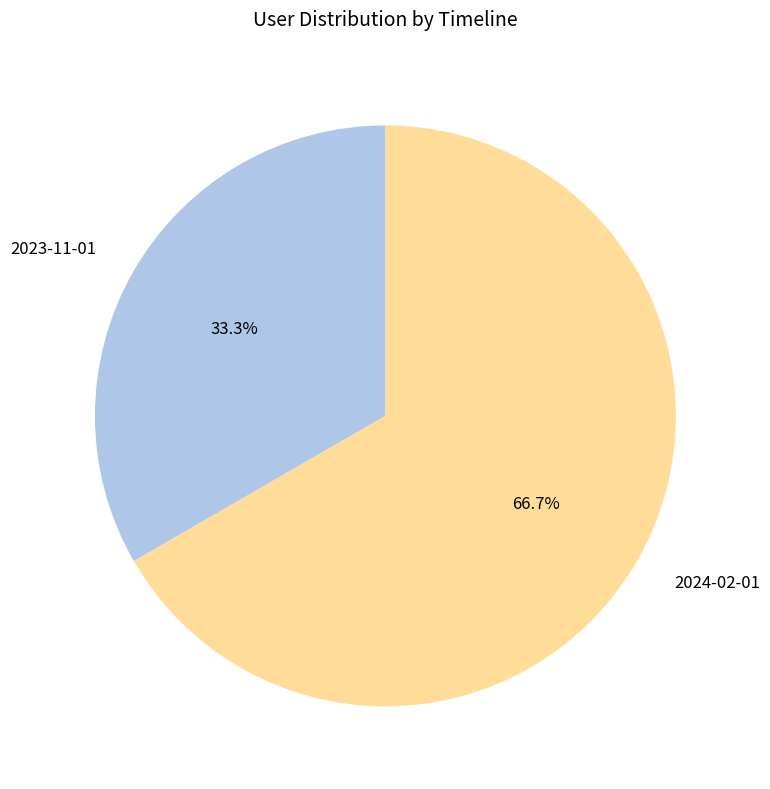

Does any single category account for the majority?

Yes